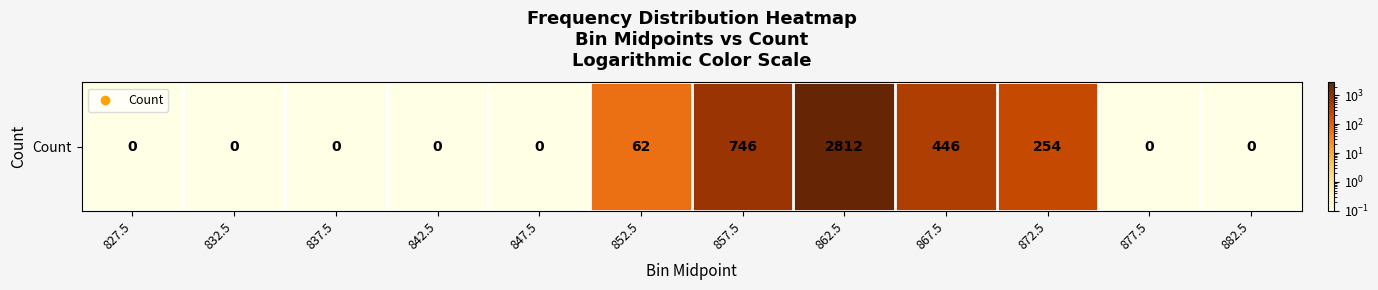

What is the change in value from 872.5 to 882.5?

-253.9